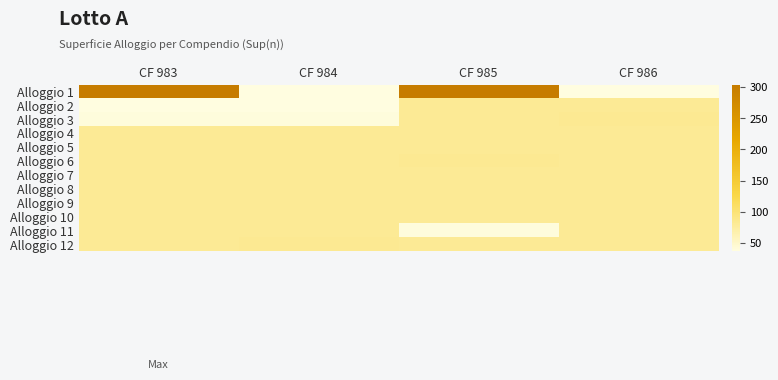

Which label corresponds to the smallest value in the chart?

CF 984